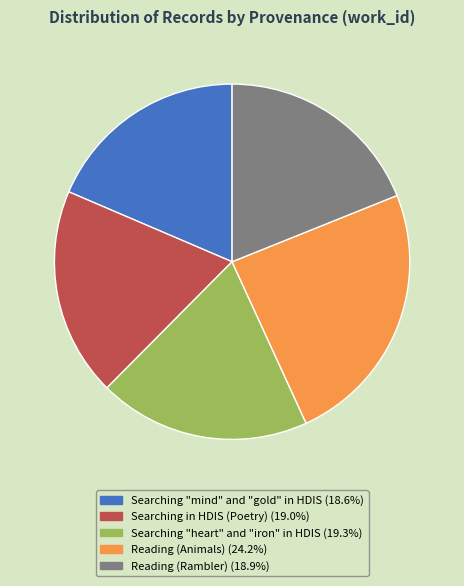

Count the number of slices in the pie.

5